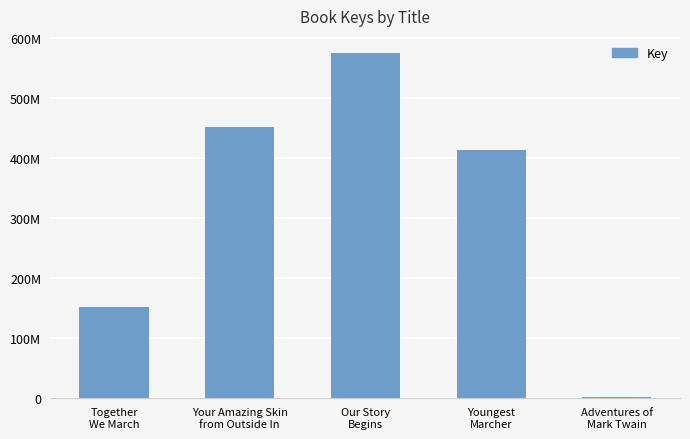

Rank the categories by value from highest to lowest.

Our Story
Begins, Your Amazing Skin
from Outside In, Youngest
Marcher, Together
We March, Adventures of
Mark Twain